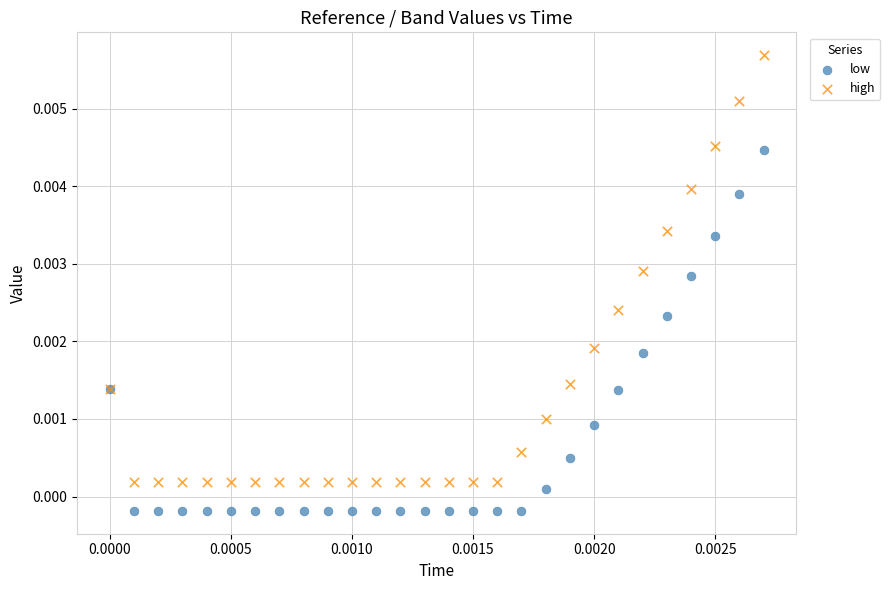

What are all the series names shown in the legend?

low, high